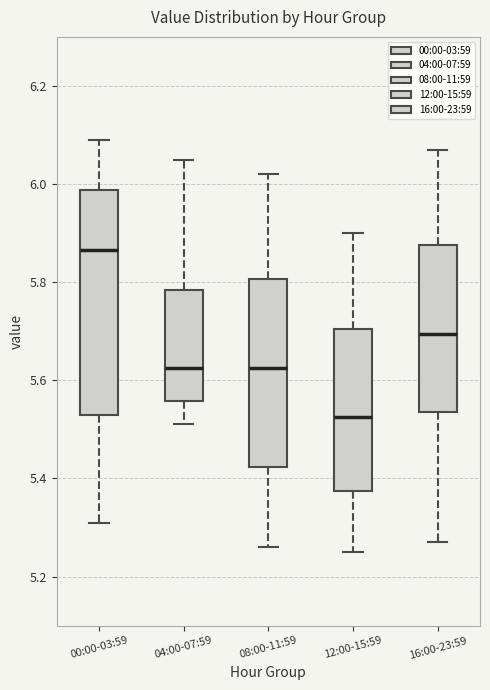

Which box has the lowest median line?

12:00-15:59